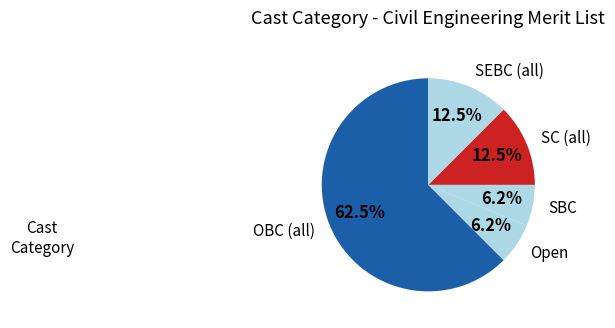

Which category has the biggest portion of the pie?

OBC (all)